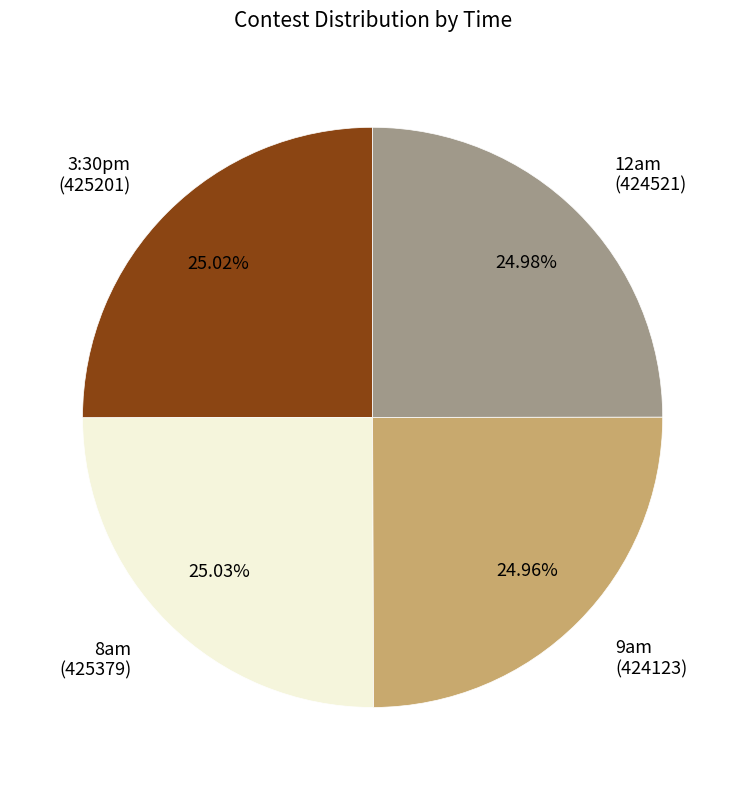

Approximately how many times larger is the value at 12am (424521) compared to 8am (425379)?

1.0